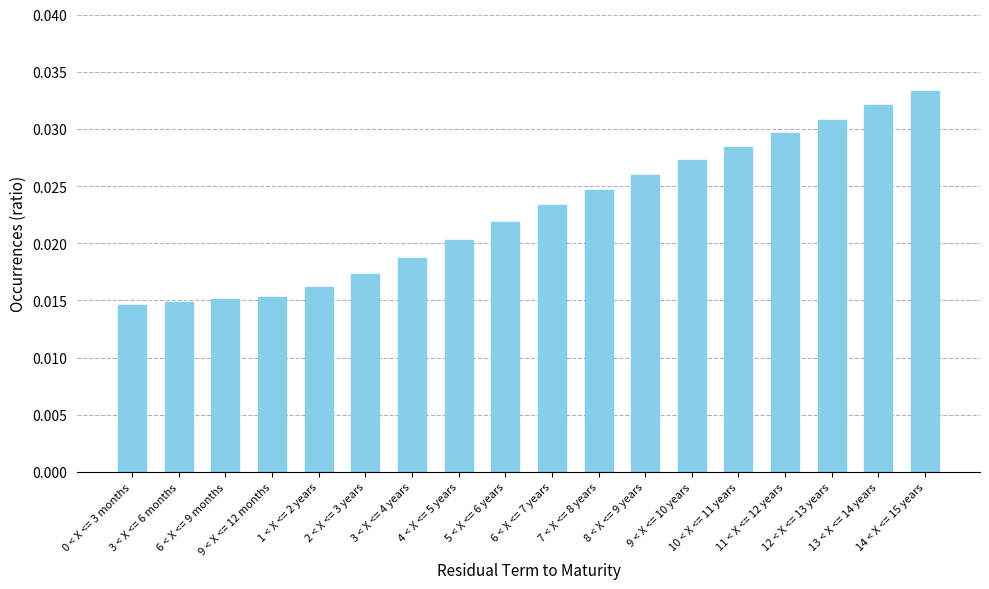

Does the chart contain stacked bars?

No